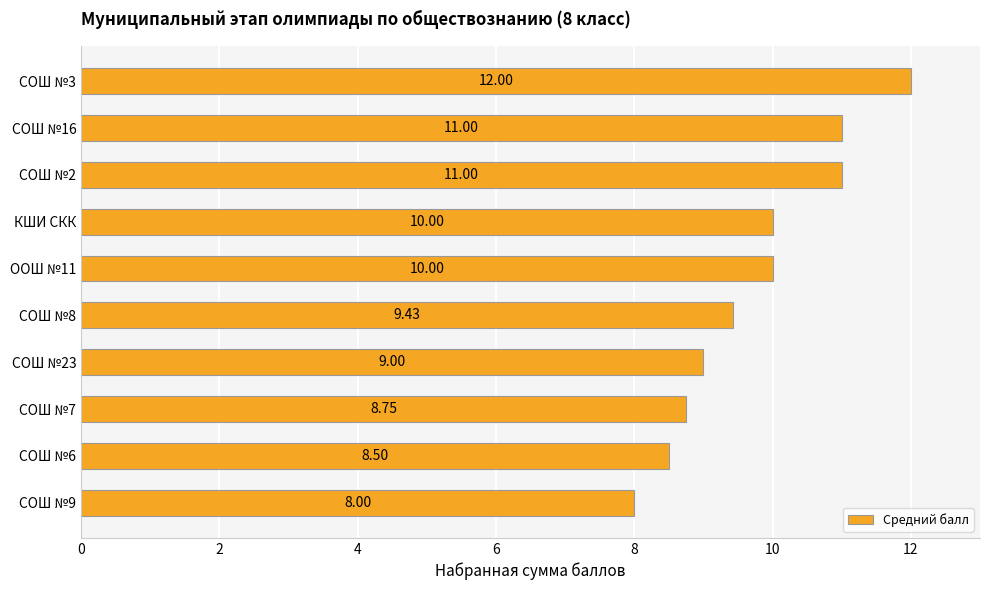

What is the change in value from СОШ №8 to СОШ №9?

-1.4